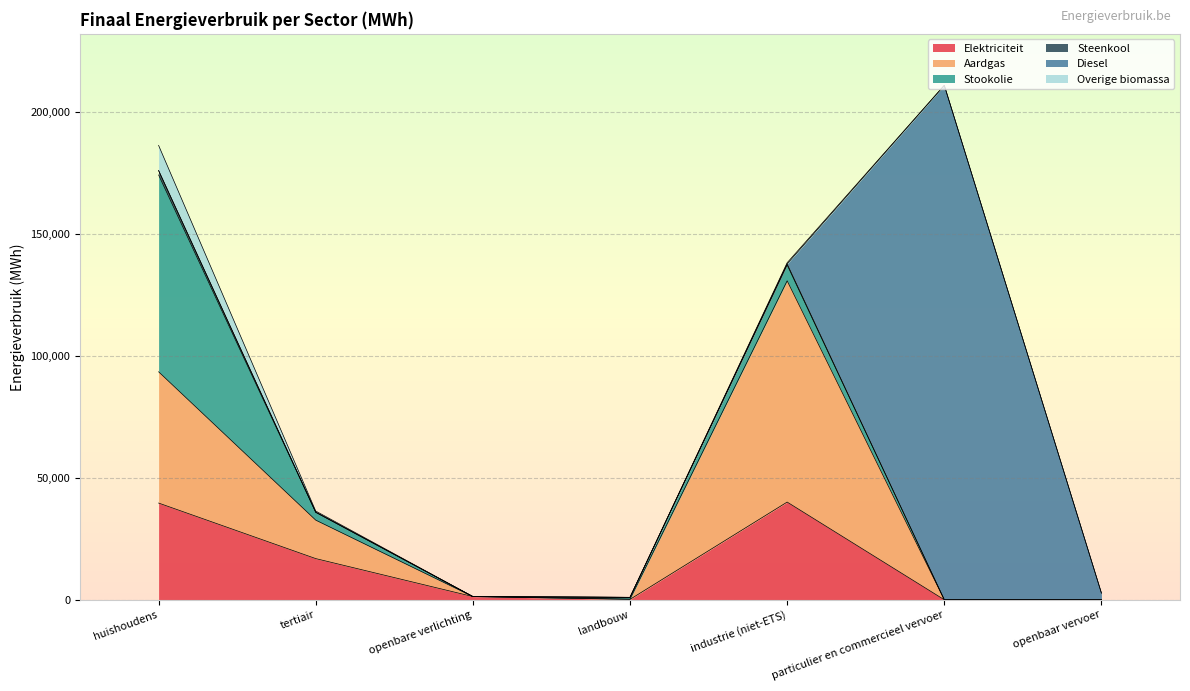

The value of Stookolie at landbouw is 701.9. True or false?

True